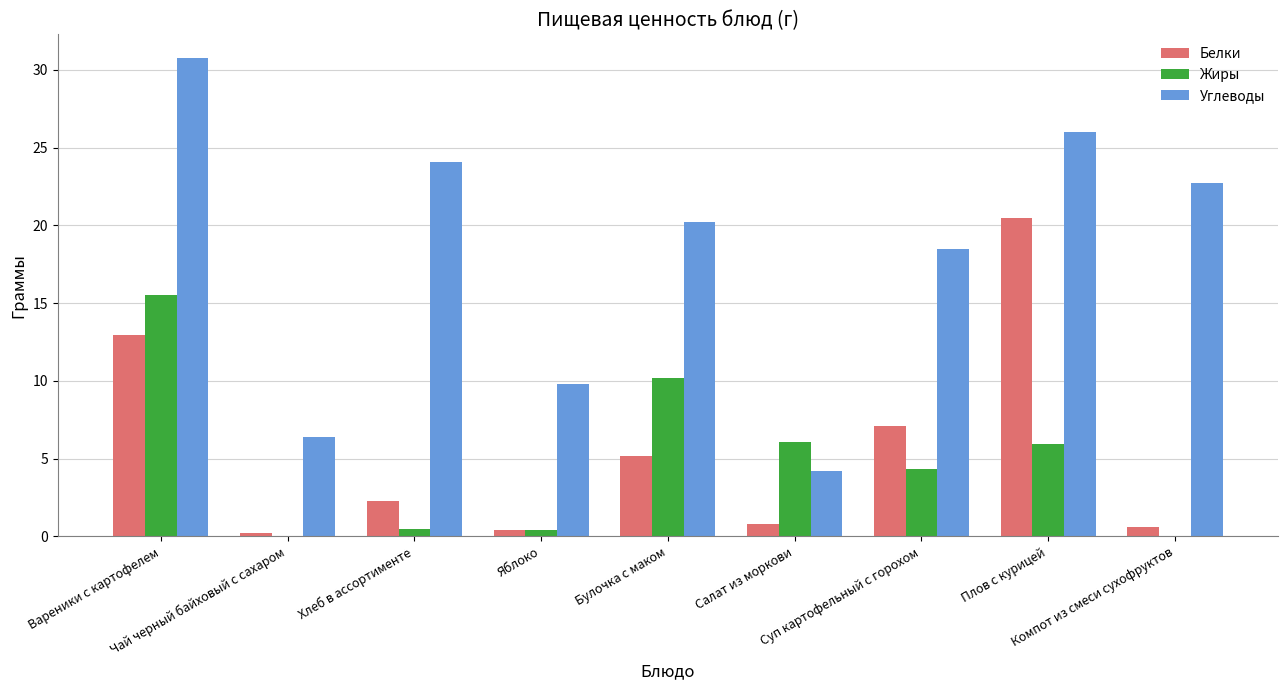

Which series has the largest total across all categories?

Углеводы